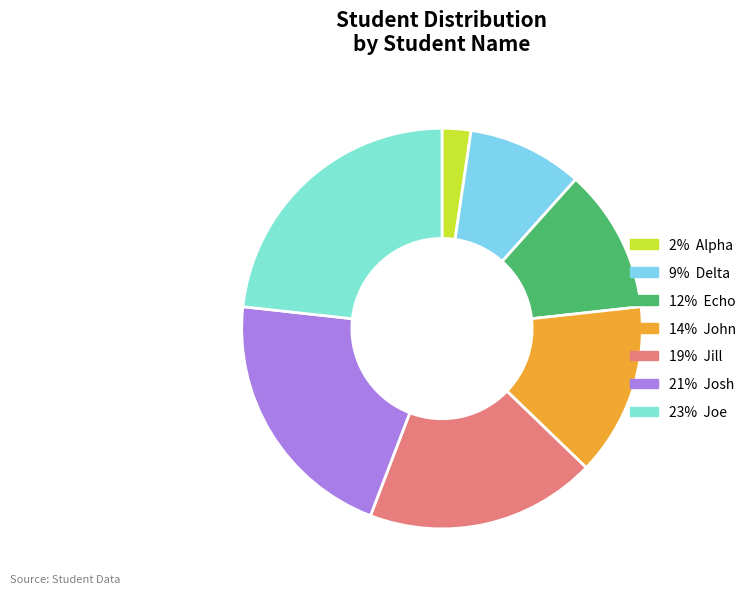

Which slice is the smallest?

Alpha